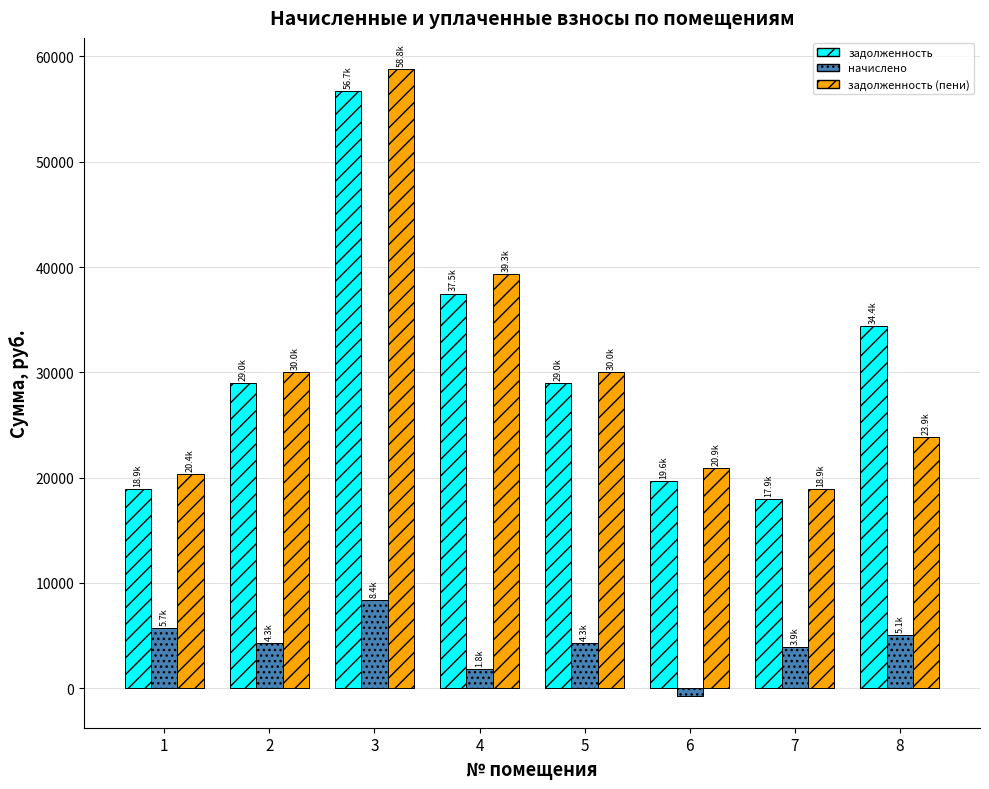

True or false: задолженность (пени) has a value of 30023.8 at 2.

True